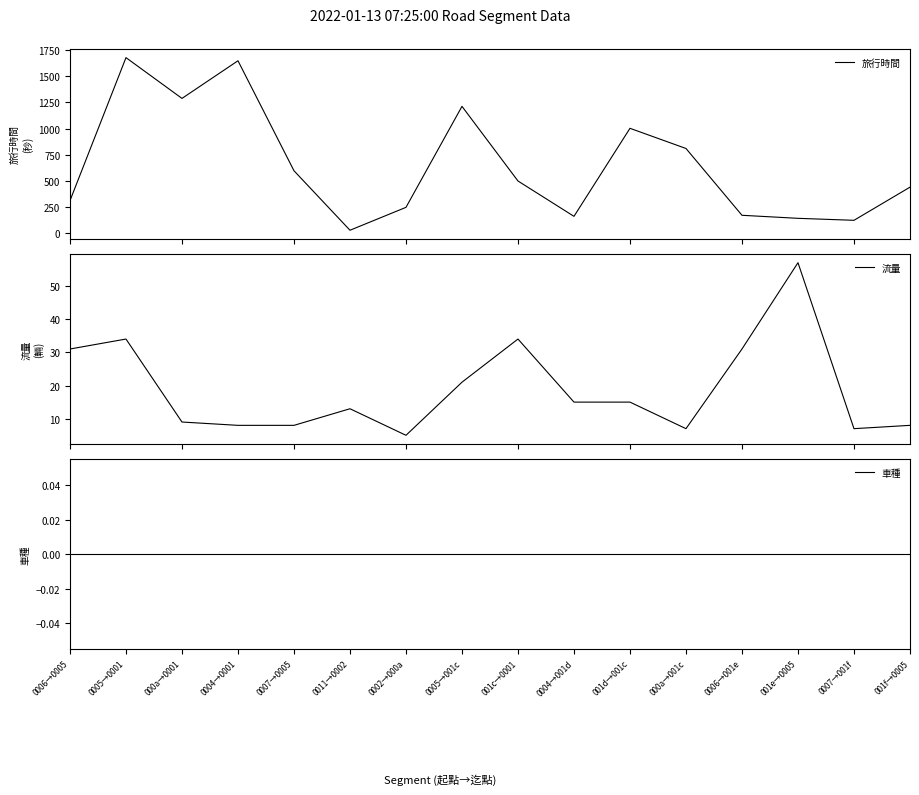

What is the label of the 5th point from the left?

0007→0005